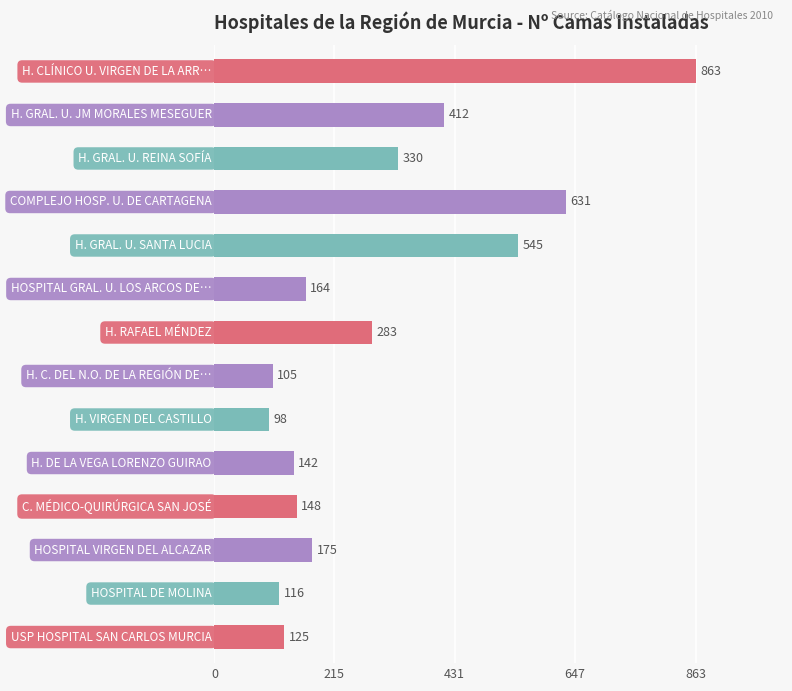

What is the difference between the maximum and minimum values?

765